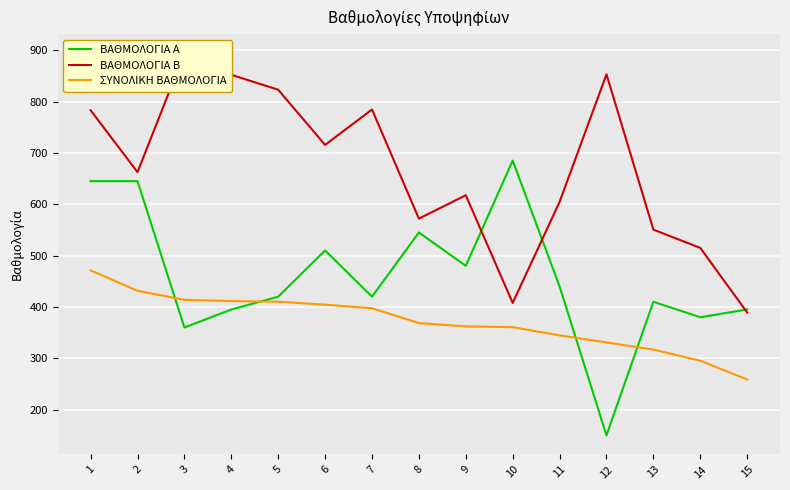

What is the approximate value of ΒΑΘΜΟΛΟΓΙΑ Α at 13?

410.0